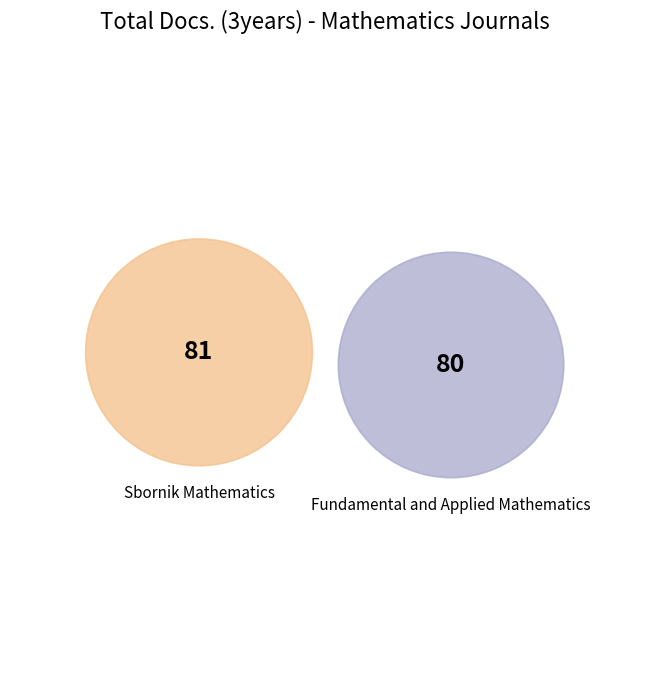

Which category has the smallest portion of the pie?

Fundamental and Applied Mathematics